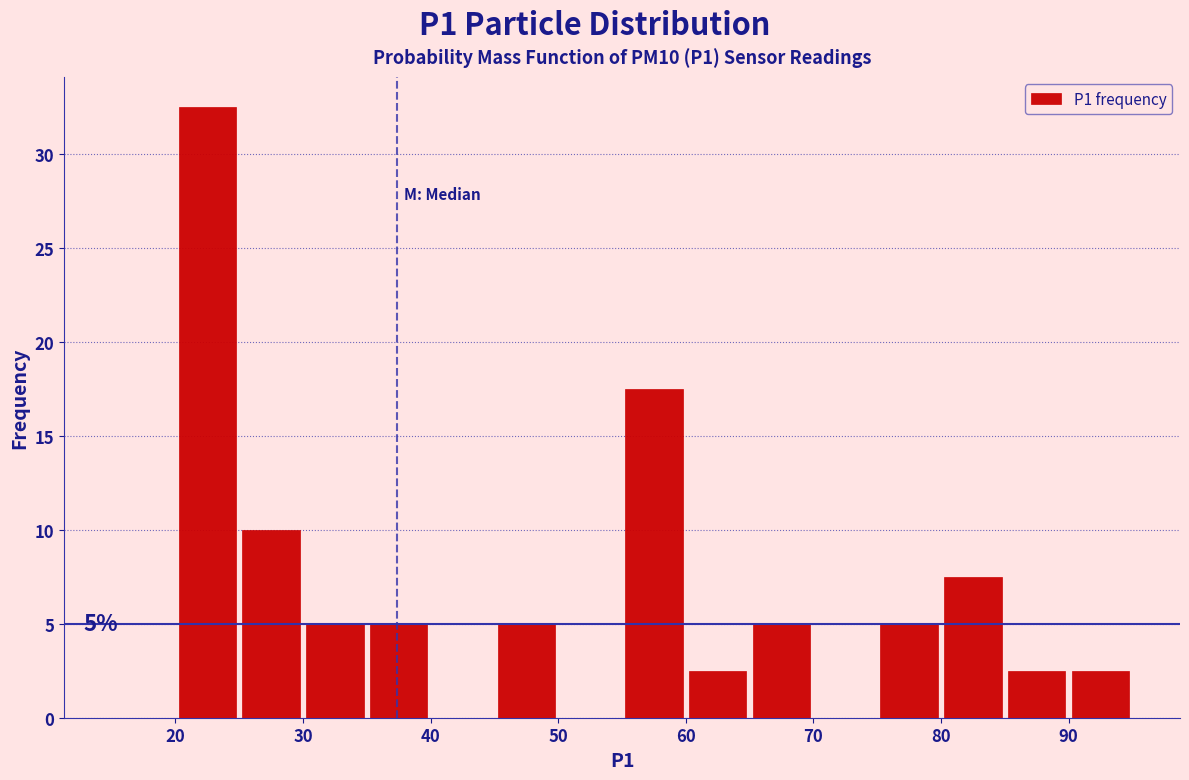

Which range on the x-axis has the tallest bar?

20 to 25